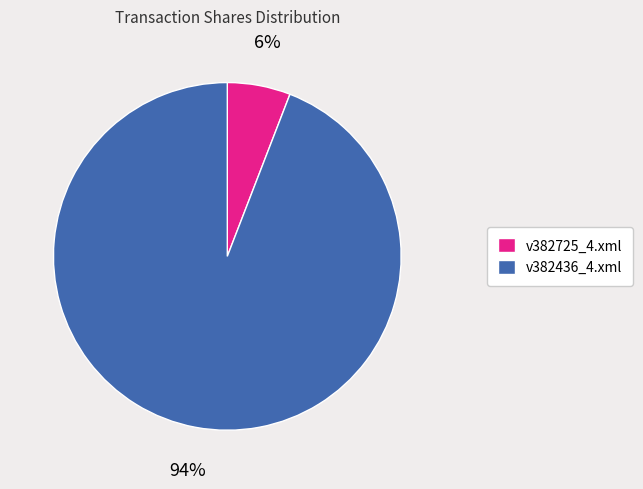

To the nearest percent, what is the average slice percentage?

50%